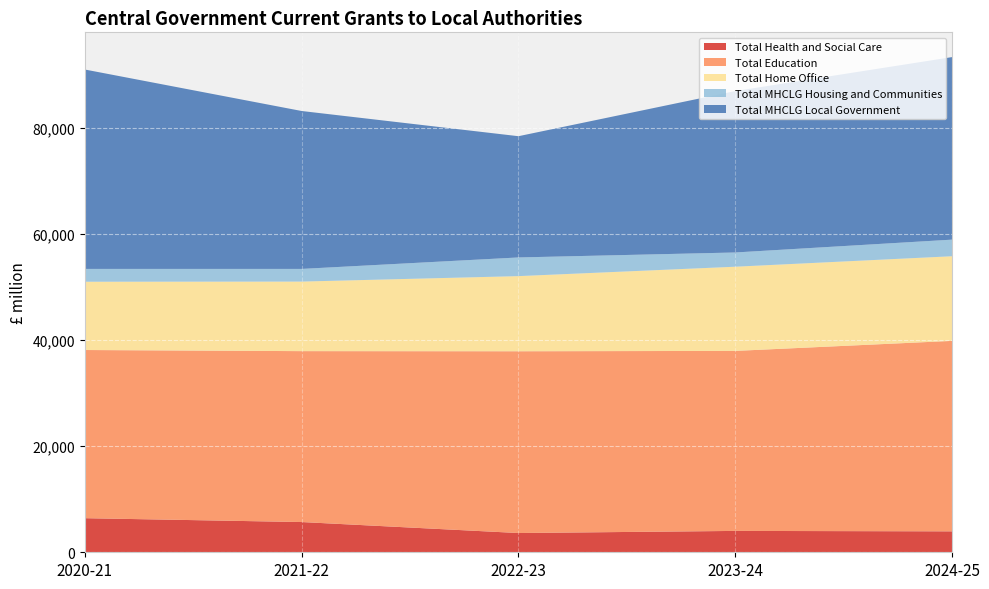

Reading left to right, list all the values displayed in this chart.

Total Health and Social Care: 6431	5703	3631	4031	3949
Total Education: 31723	32239	34288	33955	35929
Total Home Office: 12882	13122	14175	15882	15967
Total MHCLG Housing and Communities: 2417	2388	3520	2684	3129
Total MHCLG Local Government: 37611	29788	22873	30451	34435